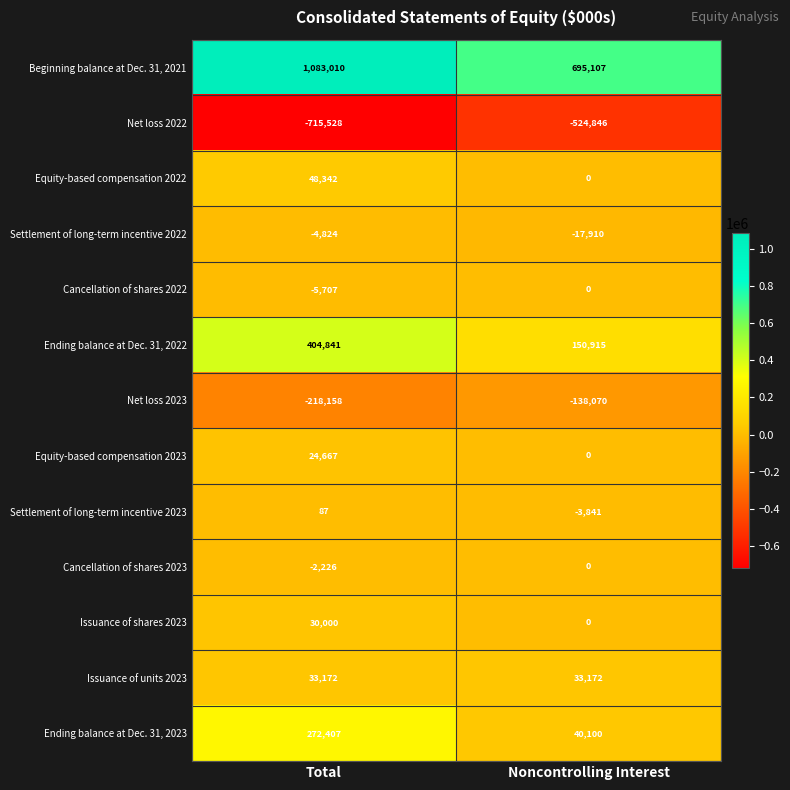

Reading left to right, transcribe all the data shown in this chart.

Beginning balance at Dec. 31, 2021: 1083010	695107
Net loss 2022: -715528	-524846
Equity-based compensation 2022: 48342	0
Settlement of long-term incentive 2022: -4824	-17910
Cancellation of shares 2022: -5707	0
Ending balance at Dec. 31, 2022: 404841	150915
Net loss 2023: -218158	-138070
Equity-based compensation 2023: 24667	0
Settlement of long-term incentive 2023: 87	-3841
Cancellation of shares 2023: -2226	0
Issuance of shares 2023: 30000	0
Issuance of units 2023: 33172	33172
Ending balance at Dec. 31, 2023: 272407	40100